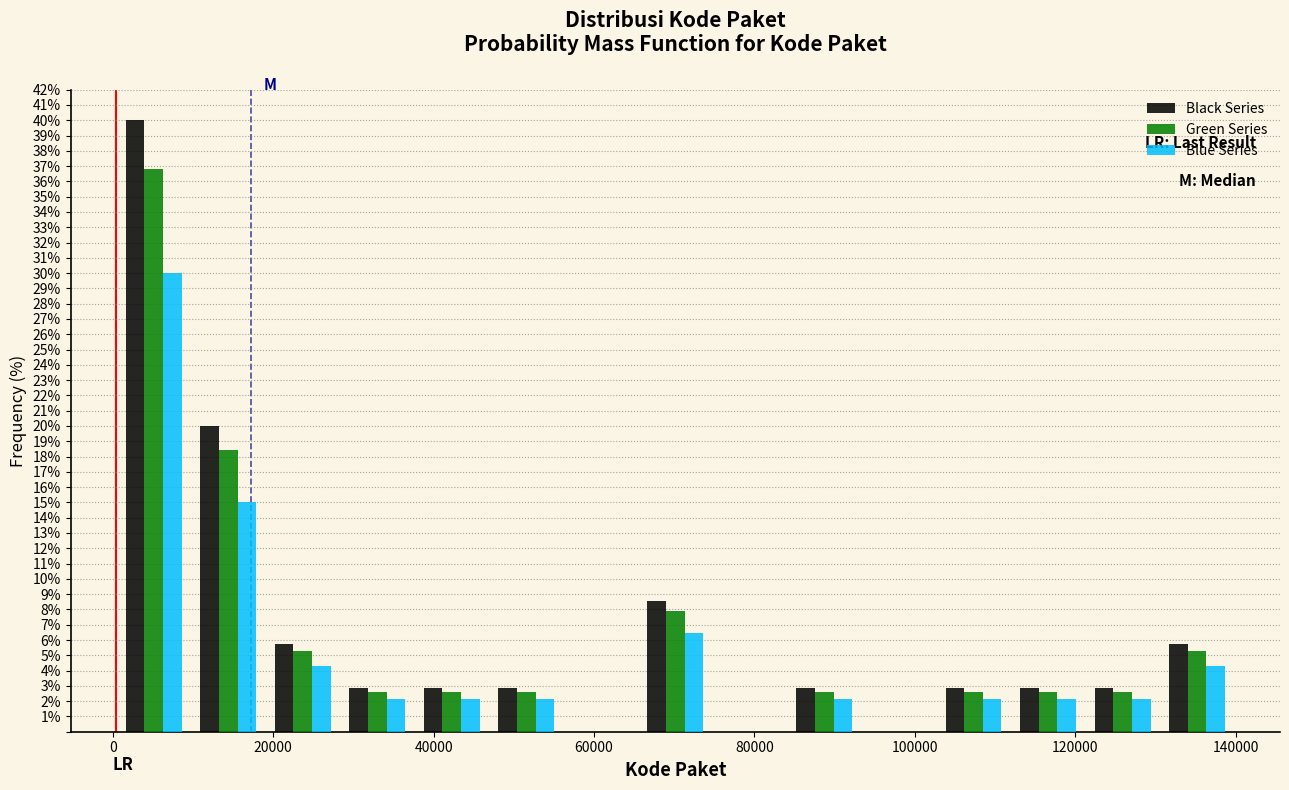

Reading left to right, list every range on the x-axis with the height of the bar of each series over it. Neither the bar edges nor the heights are printed on the chart, so give them approximately, as read against the axes.

0 to 10000: Black Series=40.0	Green Series=36.8	Blue Series=30.0
10000 to 20000: Black Series=20.0	Green Series=18.4	Blue Series=15.0
20000 to 28000: Black Series=5.7	Green Series=5.3	Blue Series=4.3
28000 to 38000: Black Series=2.9	Green Series=2.6	Blue Series=2.1
38000 to 46000: Black Series=2.9	Green Series=2.6	Blue Series=2.1
46000 to 56000: Black Series=2.9	Green Series=2.6	Blue Series=2.1
56000 to 66000: Black Series=0	Green Series=0	Blue Series=0
66000 to 74000: Black Series=8.6	Green Series=7.9	Blue Series=6.4
74000 to 84000: Black Series=0	Green Series=0	Blue Series=0
84000 to 94000: Black Series=2.9	Green Series=2.6	Blue Series=2.1
94000 to 102000: Black Series=0	Green Series=0	Blue Series=0
102000 to 112000: Black Series=2.9	Green Series=2.6	Blue Series=2.1
112000 to 122000: Black Series=2.9	Green Series=2.6	Blue Series=2.1
122000 to 130000: Black Series=2.9	Green Series=2.6	Blue Series=2.1
130000 to 140000: Black Series=5.7	Green Series=5.3	Blue Series=4.3